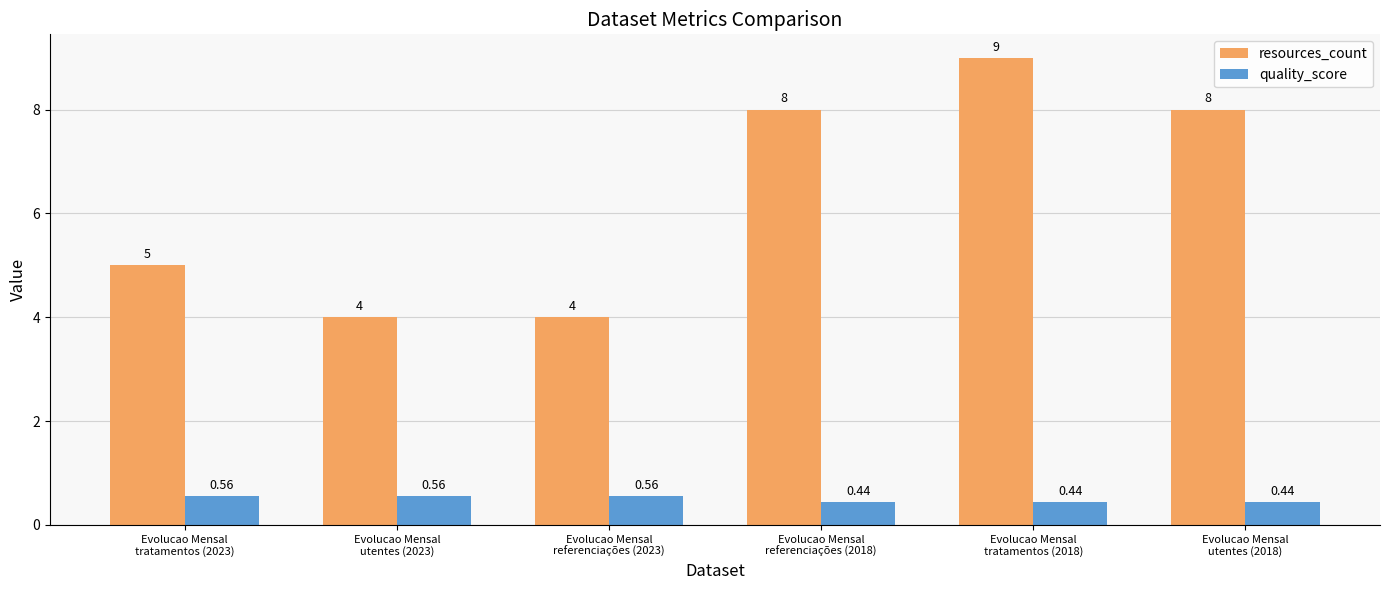

What is the sum of all resources_count values?

38.0